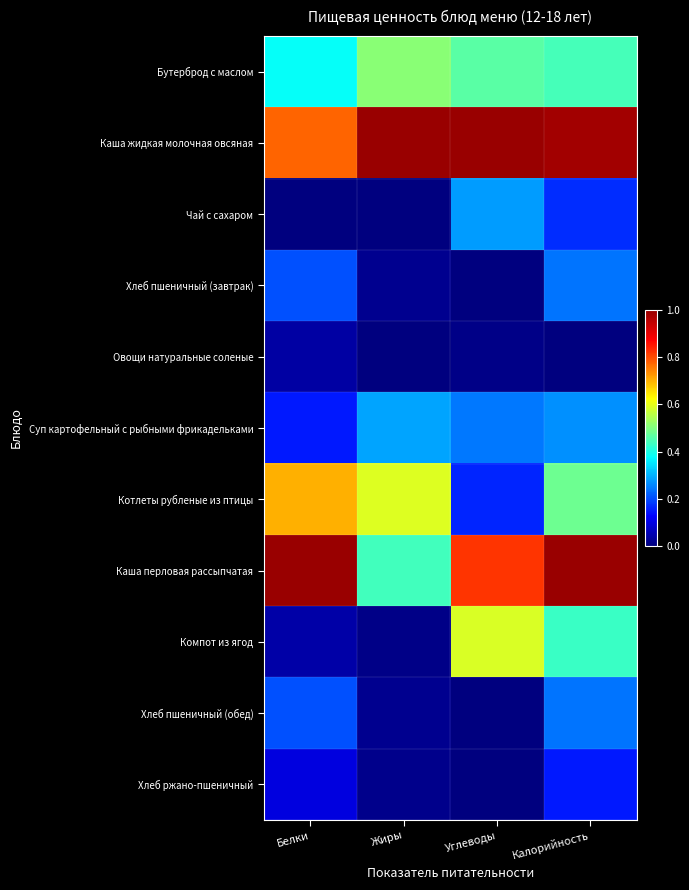

Which label corresponds to the largest value in the chart?

Жиры